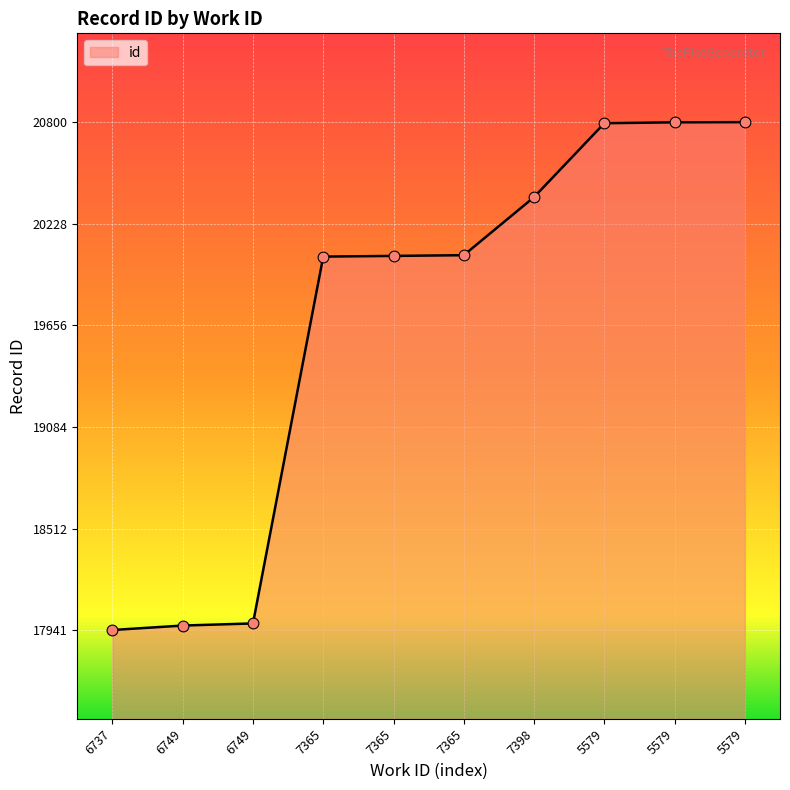

What is the change in value from 7365 to 5579?

+743